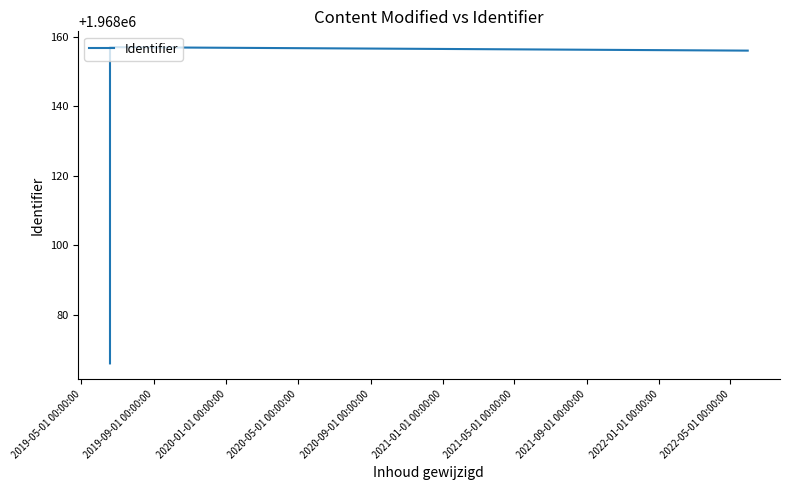

What value does the data have at 2020-05-01 00:00:00, to the nearest 5?

1968155